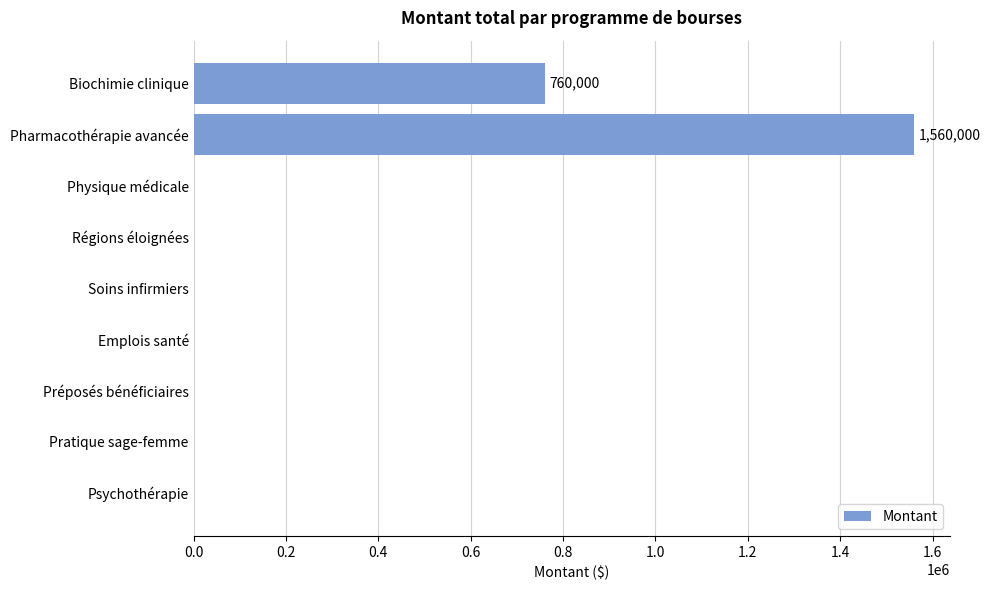

Reading bottom to top, transcribe all the data shown in this chart.

Psychothérapie=0	Pratique sage-femme=0	Préposés bénéficiaires=0	Emplois santé=0	Soins infirmiers=0	Régions éloignées=0	Physique médicale=0	Pharmacothérapie avancée=1560000	Biochimie clinique=760000